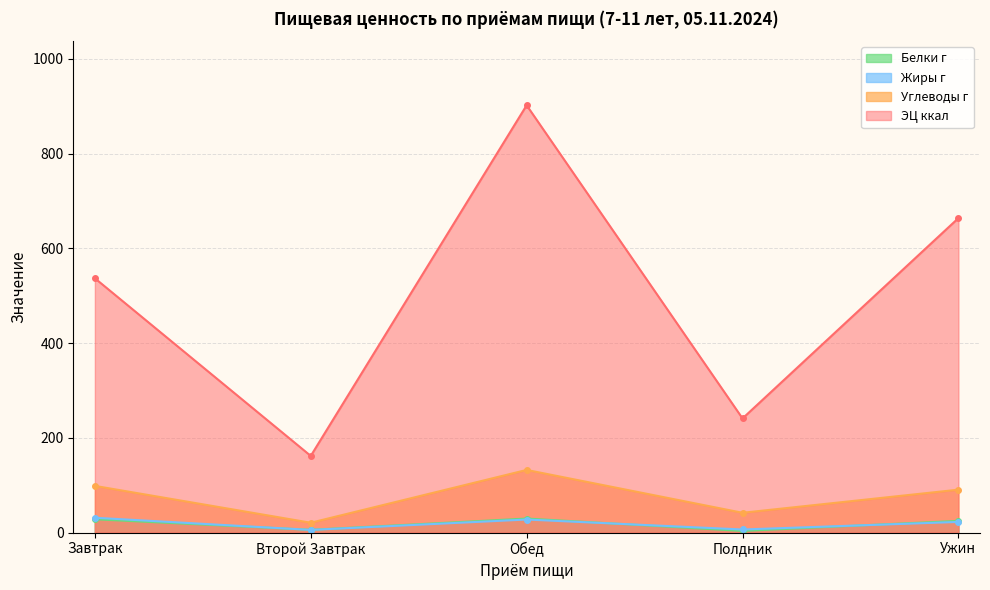

What is the difference between the Жиры г values at Завтрак and Ужин?

8.8